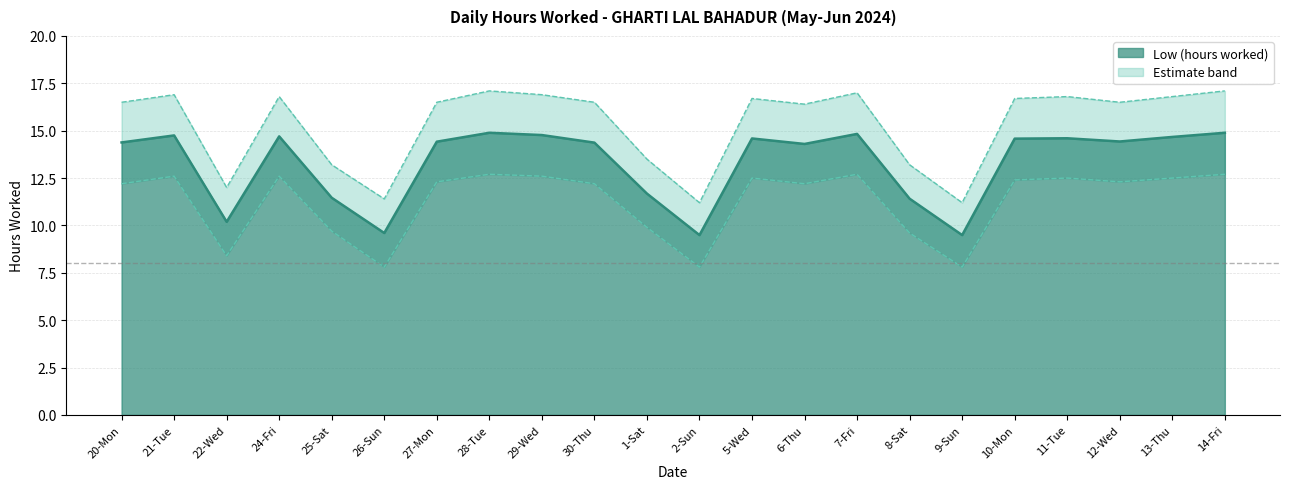

At which category is the sum across all series the highest?

28-Tue